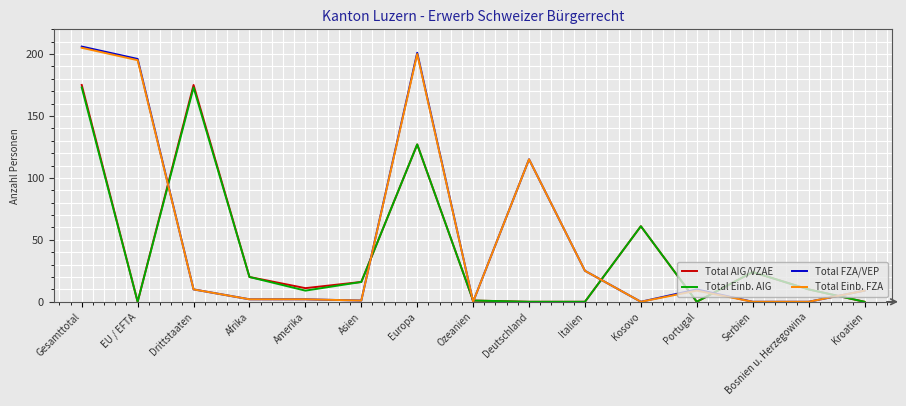

What are all the series names shown in the legend?

Total AIG/VZAE, Total Einb. AIG, Total FZA/VEP, Total Einb. FZA